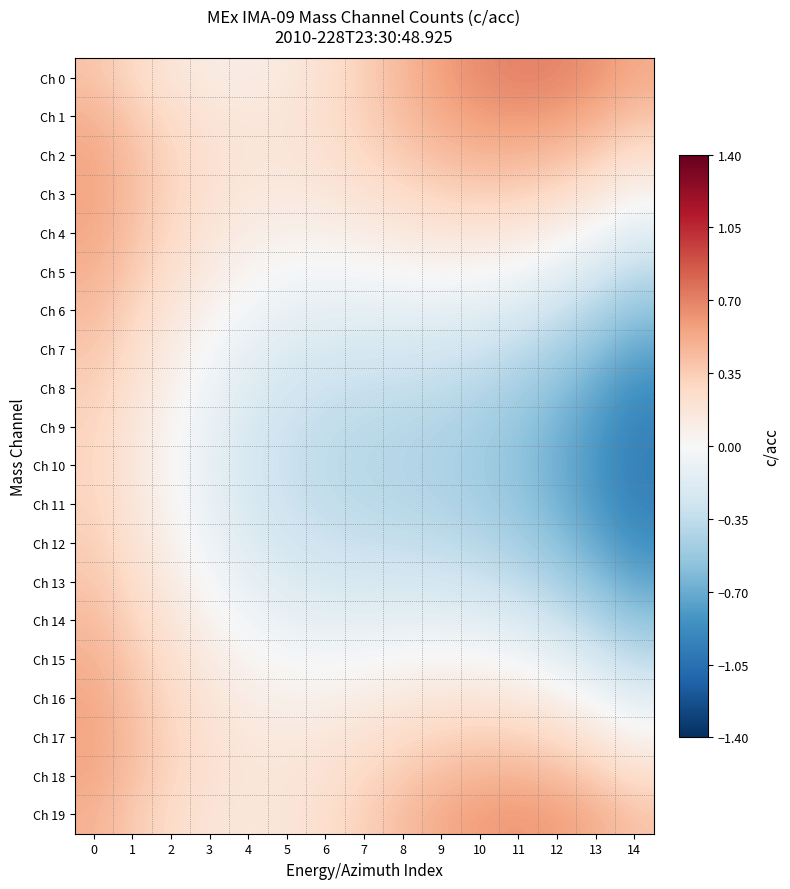

At 9, list the series in order from smallest to largest.

Ch 10, Ch 11, Ch 9, Ch 12, Ch 8, Ch 13, Ch 7, Ch 14, Ch 6, Ch 15, Ch 5, Ch 16, Ch 4, Ch 17, Ch 3, Ch 18, Ch 2, Ch 1, Ch 19, Ch 0